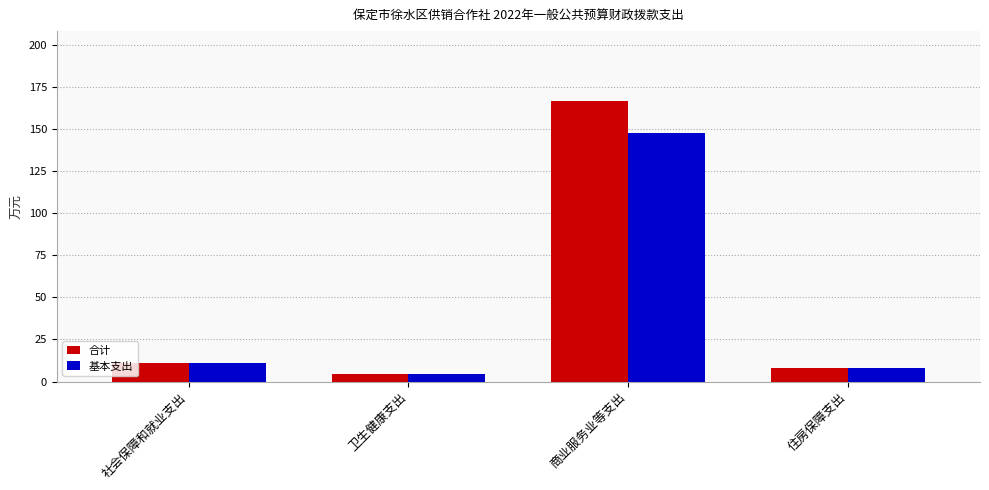

What are all the series names shown in the legend?

合计, 基本支出